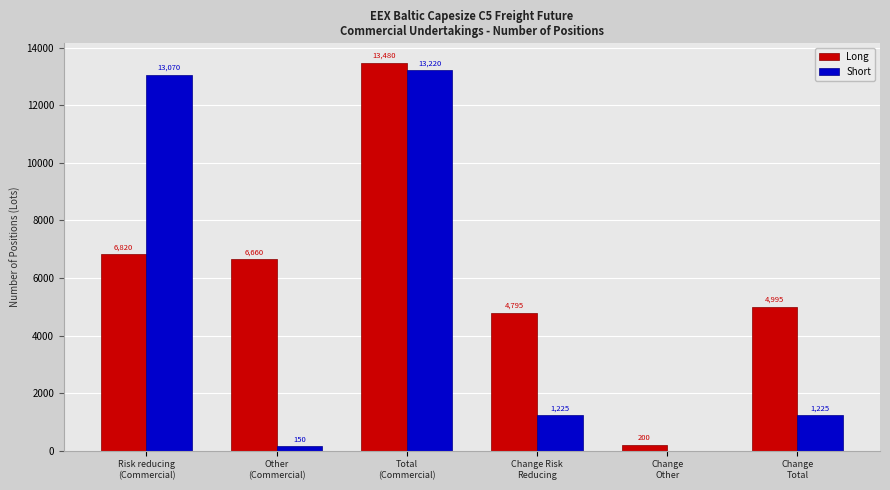

Which series has the largest total across all categories?

Long